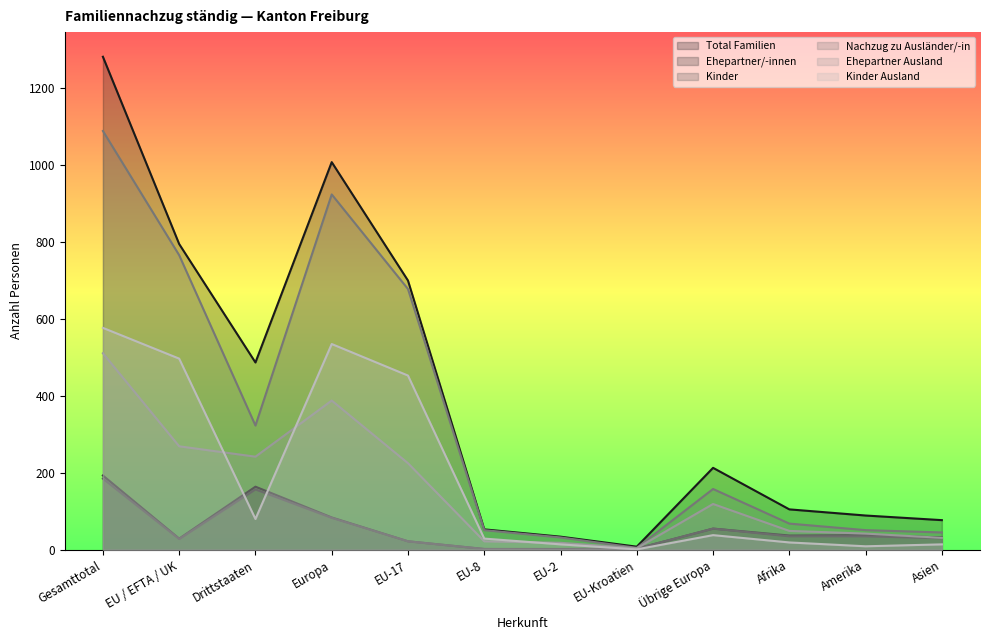

What is the sum of all Kinder values?

636